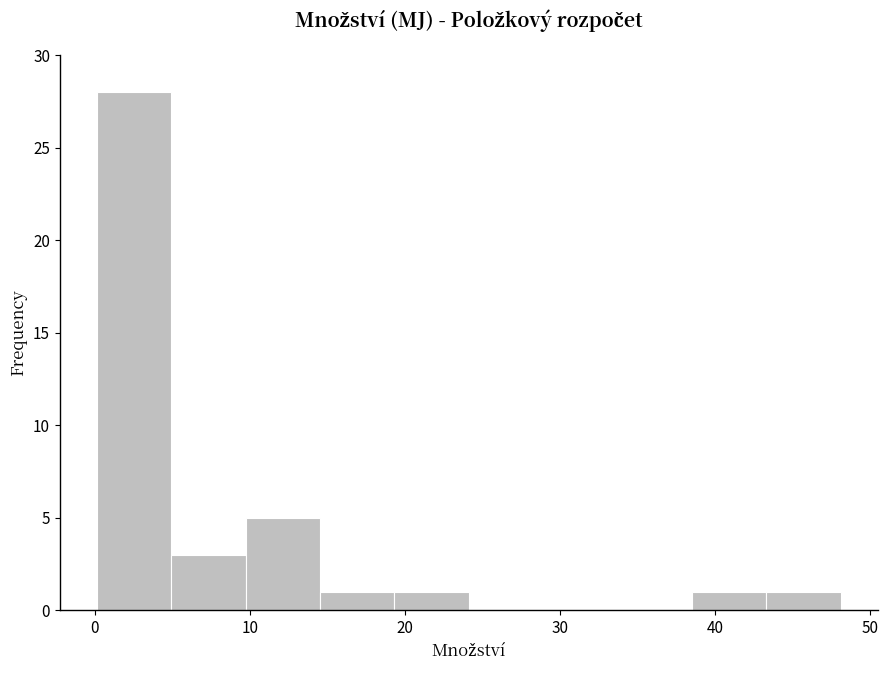

How tall is the bar that spans 39 to 43 on the x-axis? Neither the bar edges nor the heights are printed on the chart, so give them approximately, as read against the axes.

1